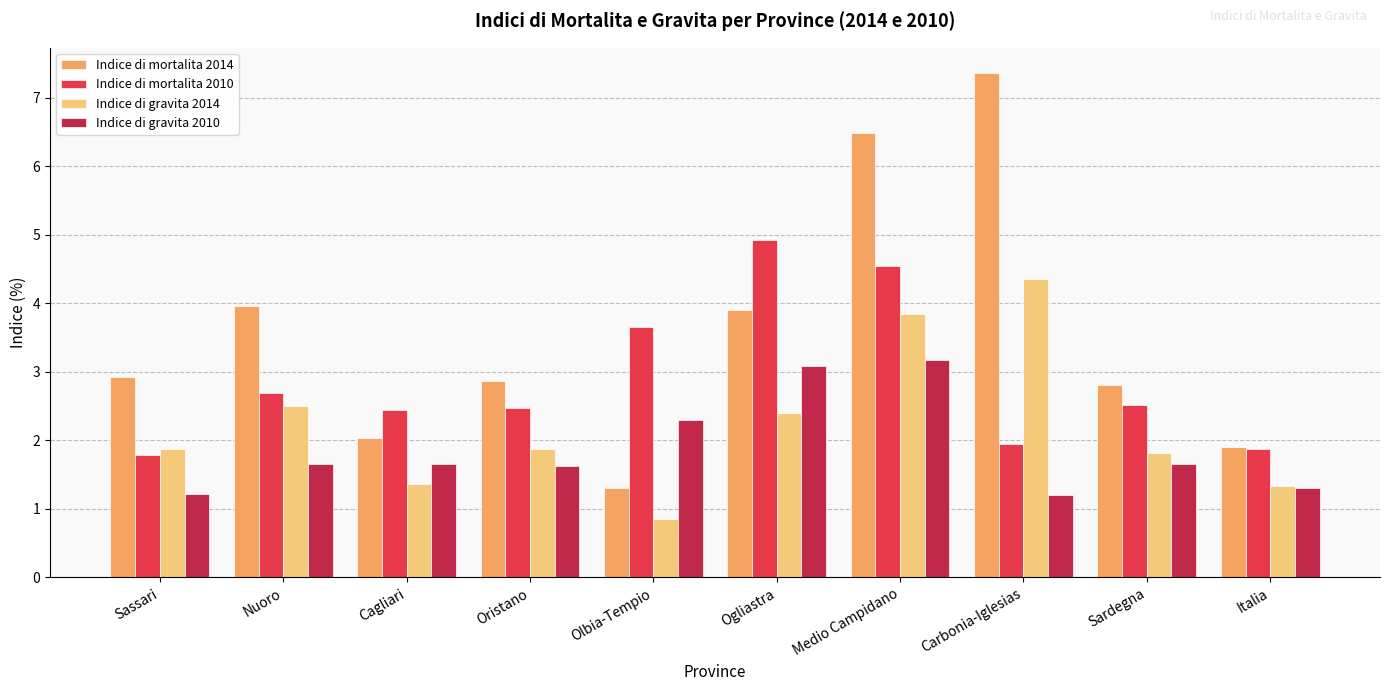

Which category has the lowest value in the Indice di mortalita 2014 series?

Olbia-Tempio